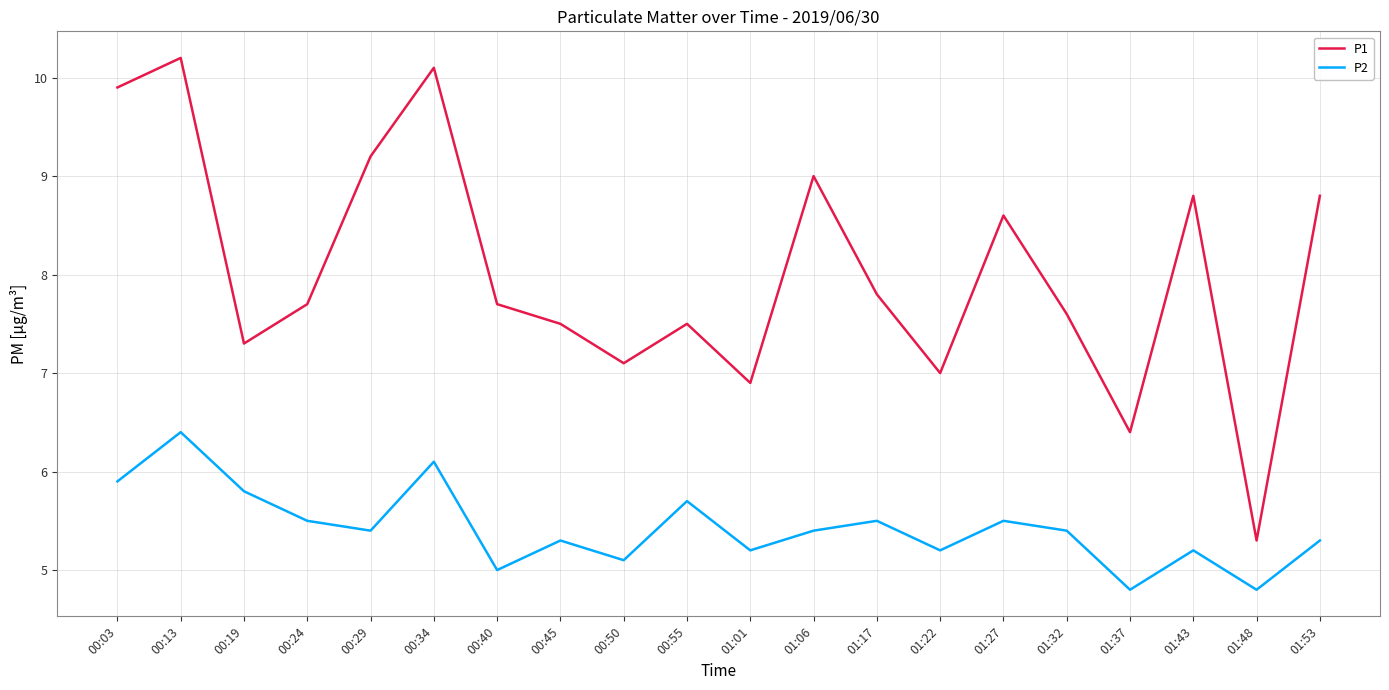

What position from the right is 00:29?

16